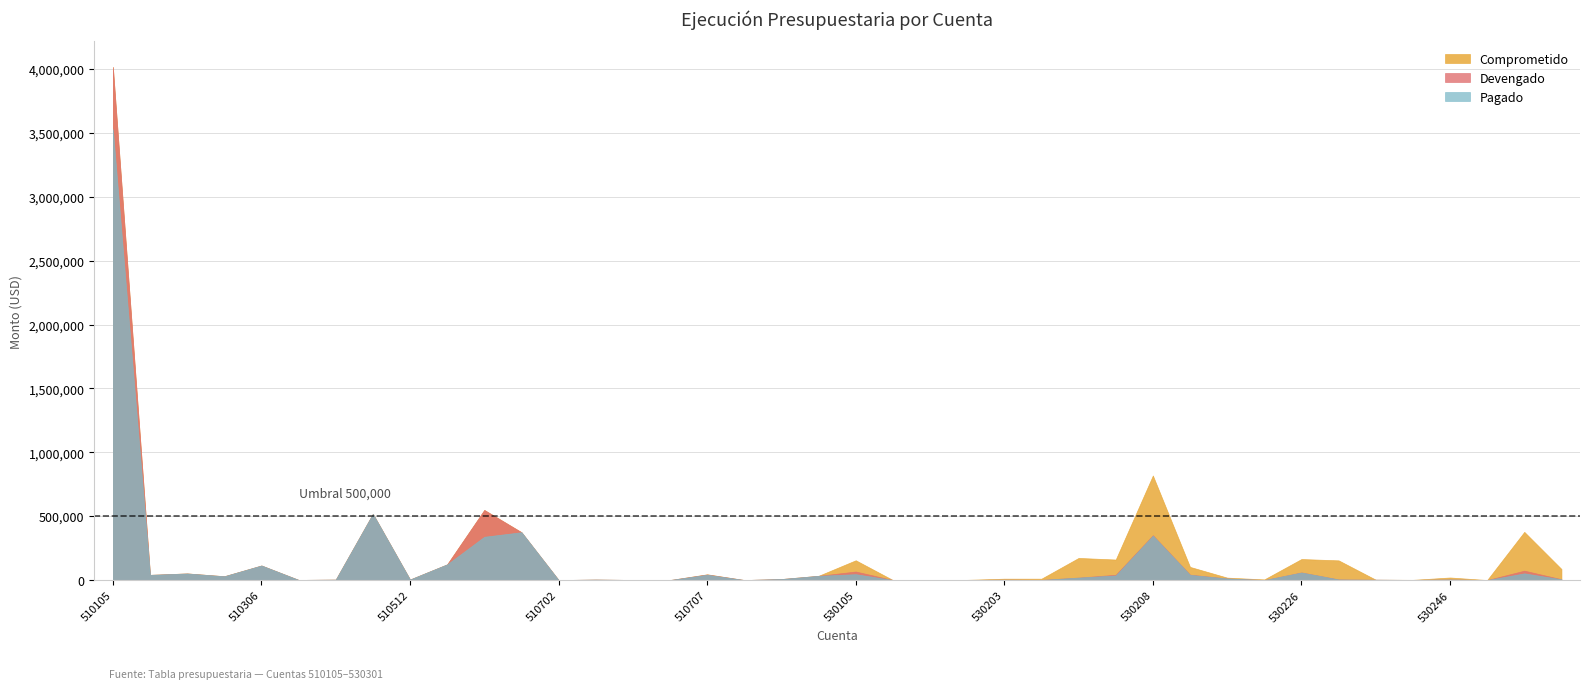

True or false: Pagado and Devengado intersect in this chart.

False